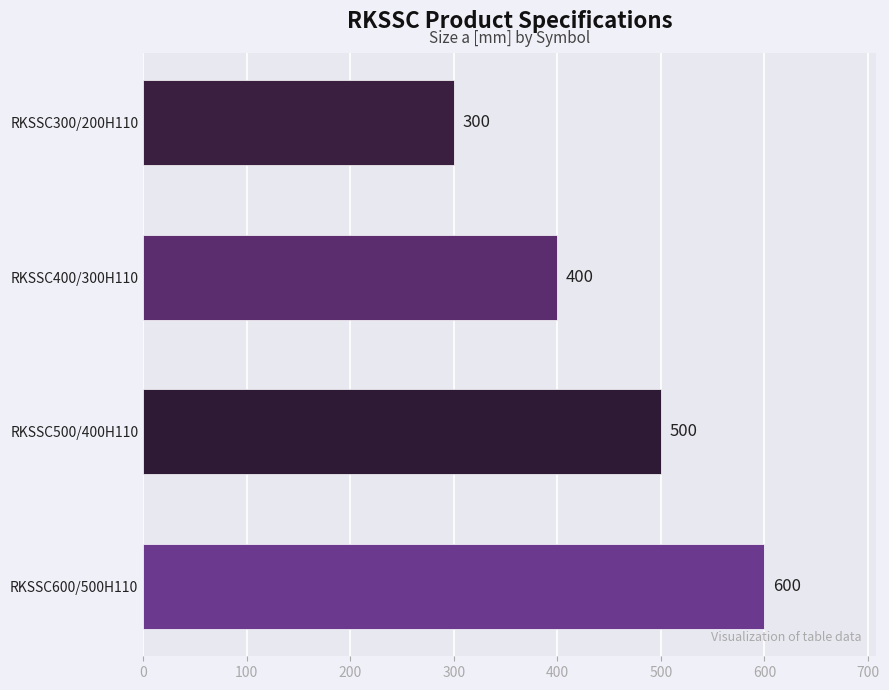

At which category does the chart reach its minimum across all series?

RKSSC300/200H110